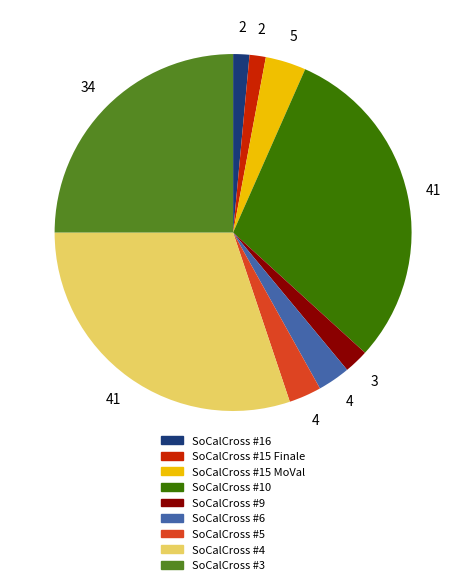

Is there a majority slice in this chart?

No